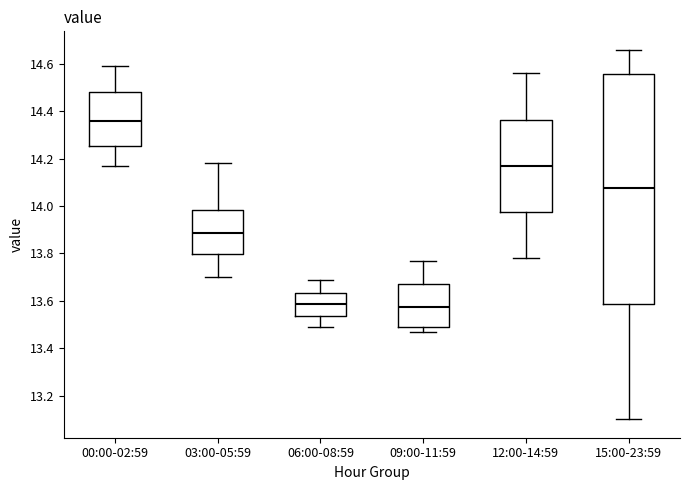

Reading left to right, read every box against the y-axis: the position of its median line, the range the box covers, and the ends of its whiskers. The values are not printed on the chart, so give them approximately, as read against the axis.

00:00-02:59: median 14.36, box 14.26 to 14.48, whiskers 14.18 to 14.60
03:00-05:59: median 13.88, box 13.80 to 13.98, whiskers 13.70 to 14.18
06:00-08:59: median 13.58, box 13.54 to 13.64, whiskers 13.50 to 13.70
09:00-11:59: median 13.58, box 13.50 to 13.68, whiskers 13.48 to 13.78
12:00-14:59: median 14.18, box 13.98 to 14.36, whiskers 13.78 to 14.56
15:00-23:59: median 14.08, box 13.58 to 14.56, whiskers 13.10 to 14.66